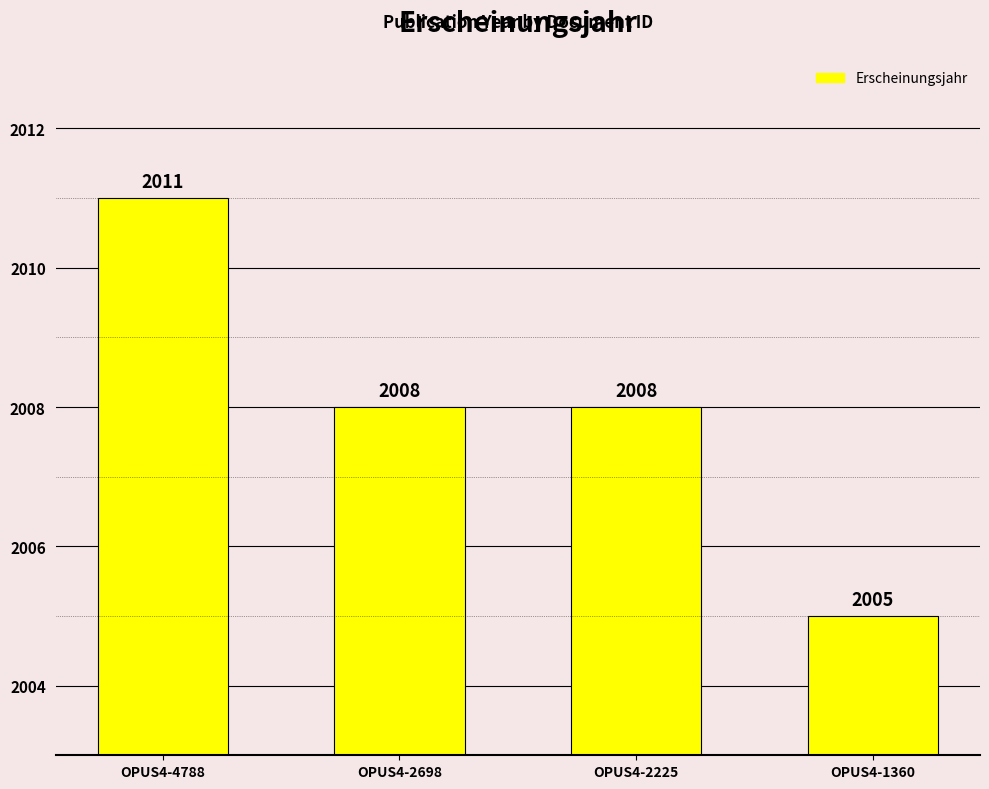

Which category has the highest value across all series?

OPUS4-4788